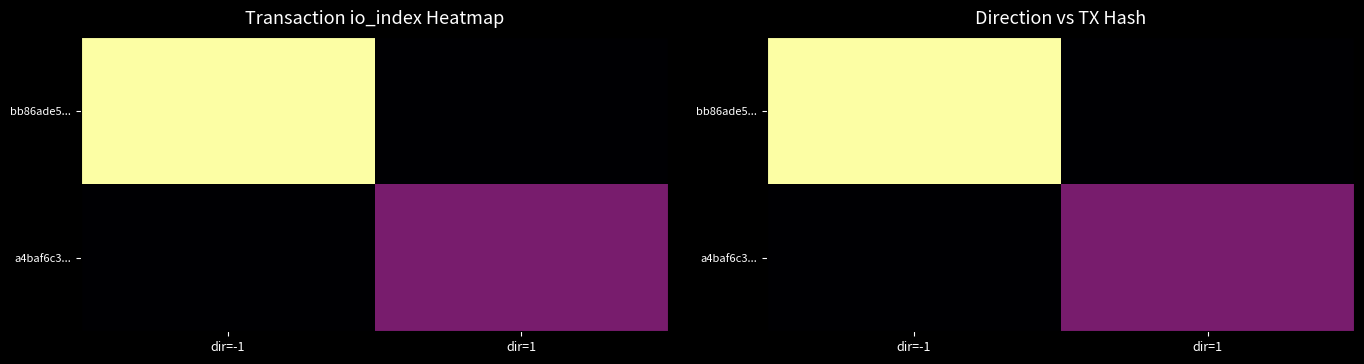

How many a4baf6c3... values are between 0 and 14?

2